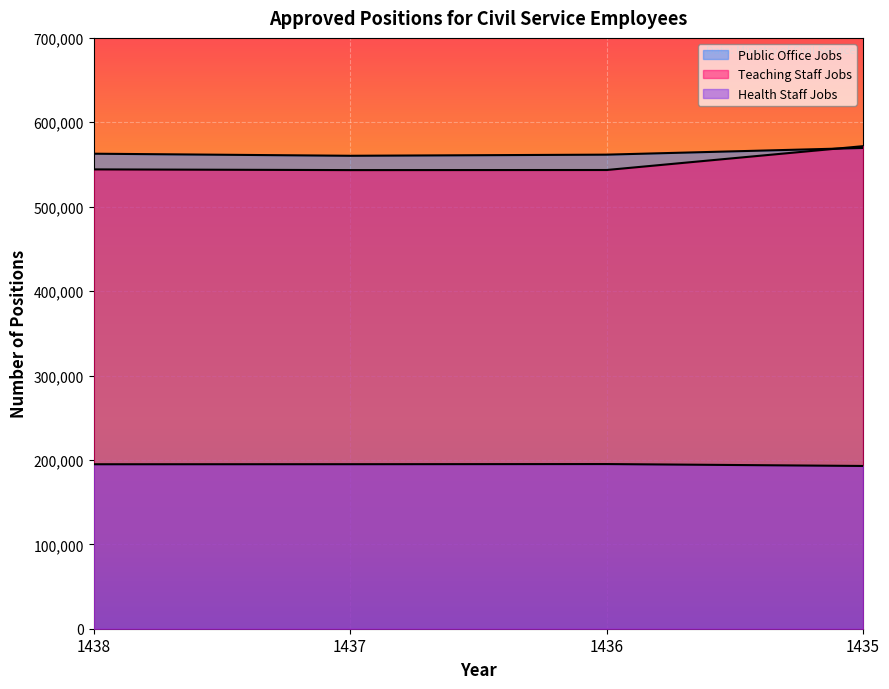

True or false: Teaching Staff Jobs and Health Staff Jobs cross at least once.

False